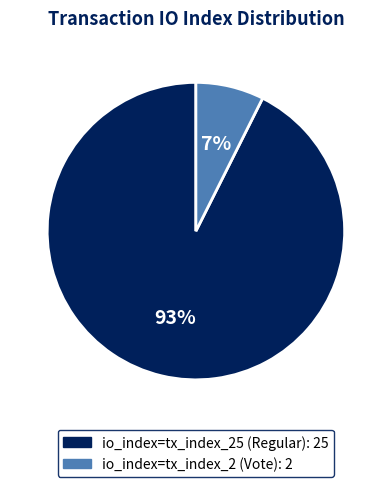

Does any single category account for the majority?

Yes